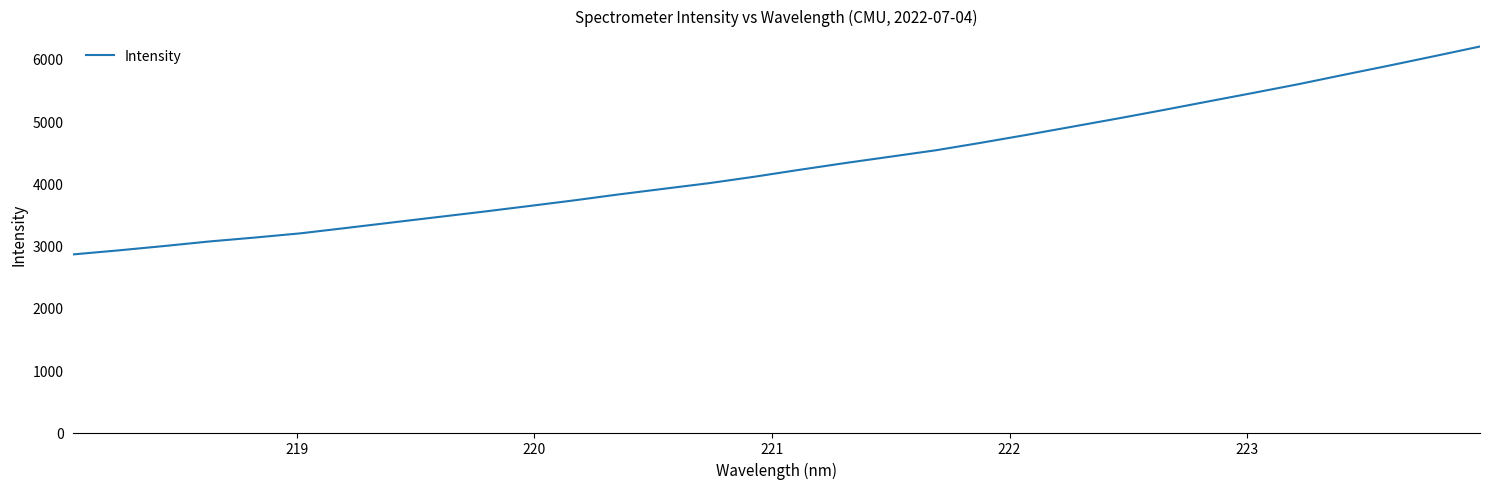

What is the smallest value displayed?

2860.7